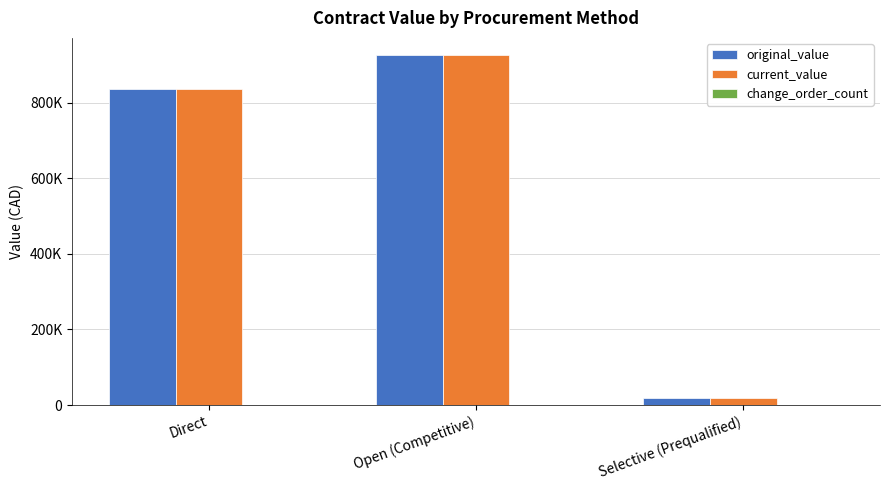

Are the bars horizontal?

No